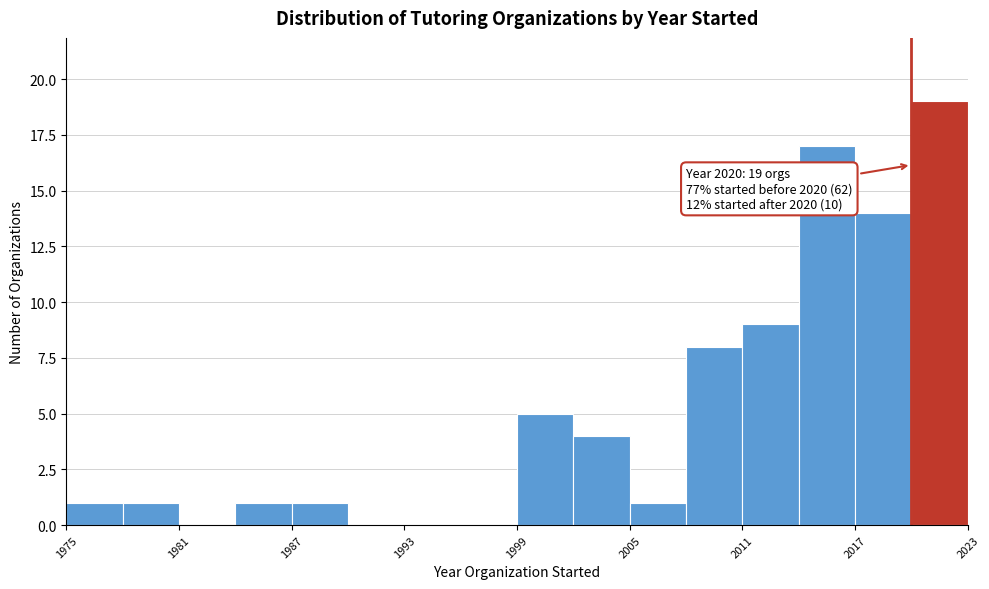

Read against the x-axis, roughly where is the centre of the tallest bar?

2022